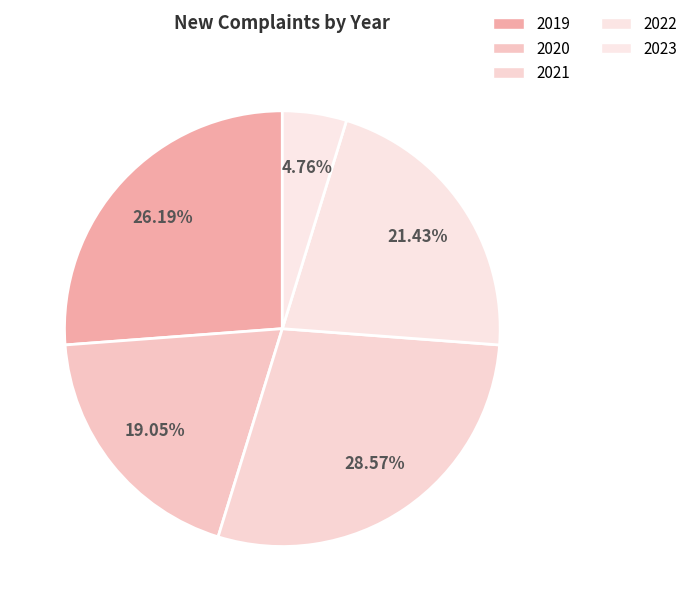

Is the sum of 2021 and 2020 greater than half?

No